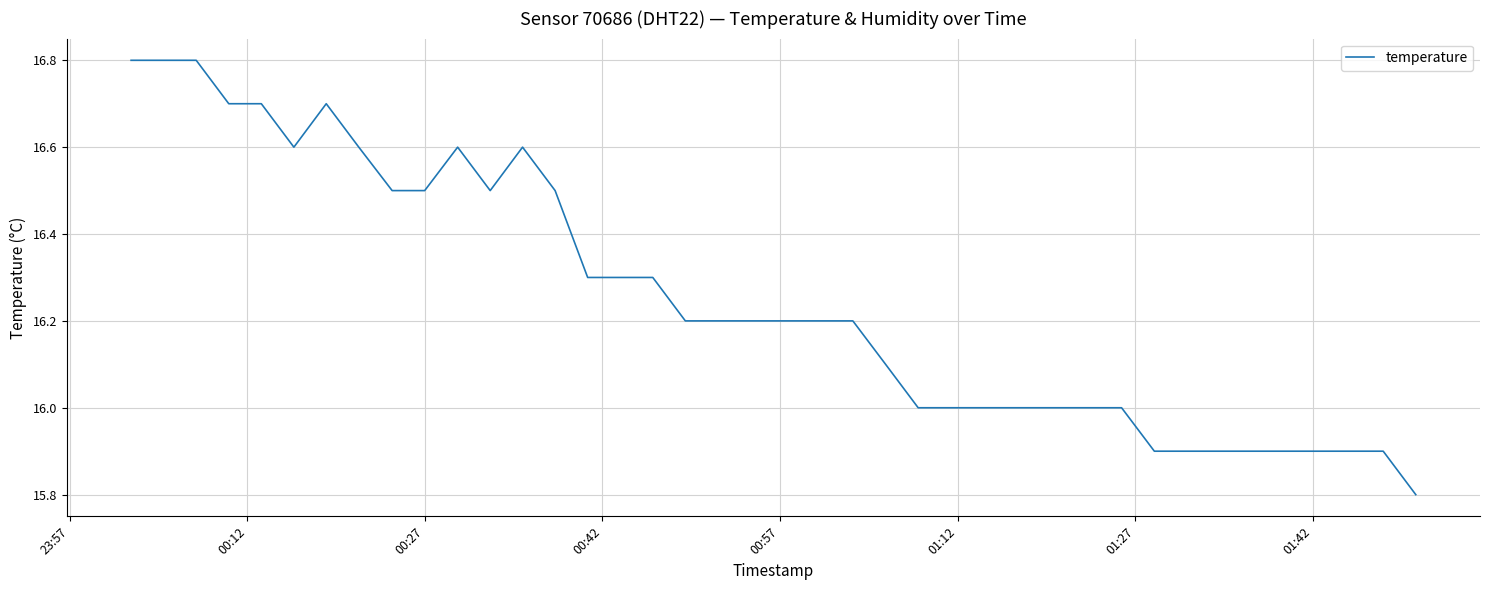

What is the greatest value displayed?

16.8